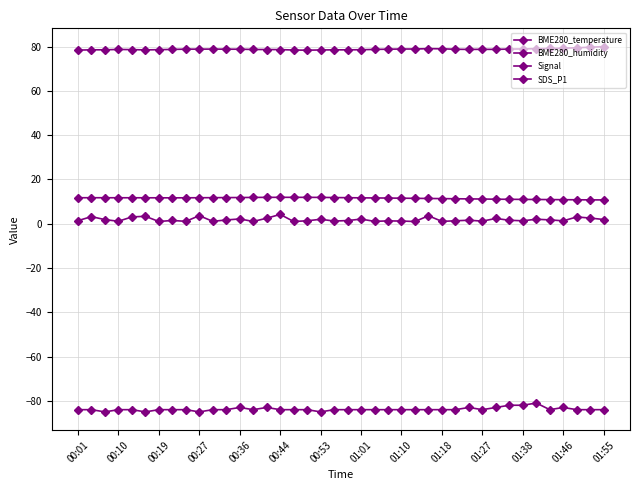

Does the chart have visible grid lines?

Yes